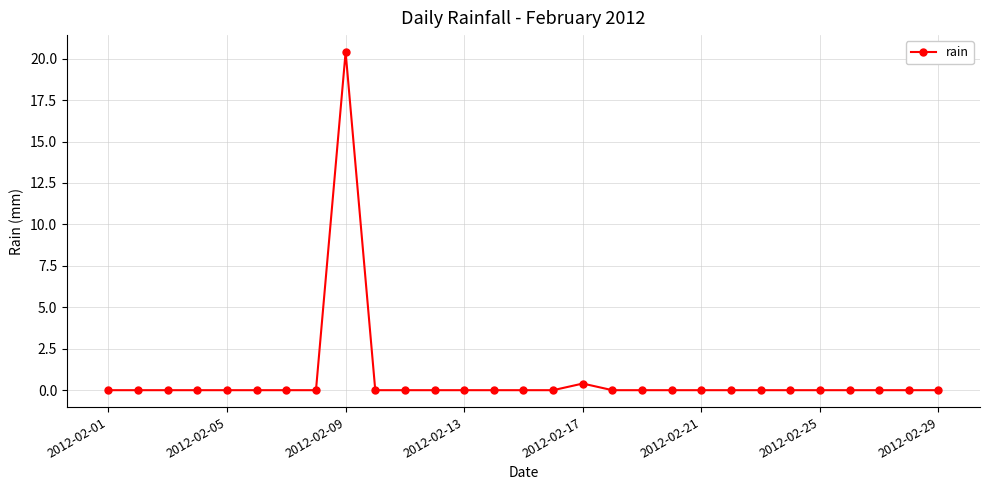

How many data points does each series have?

29